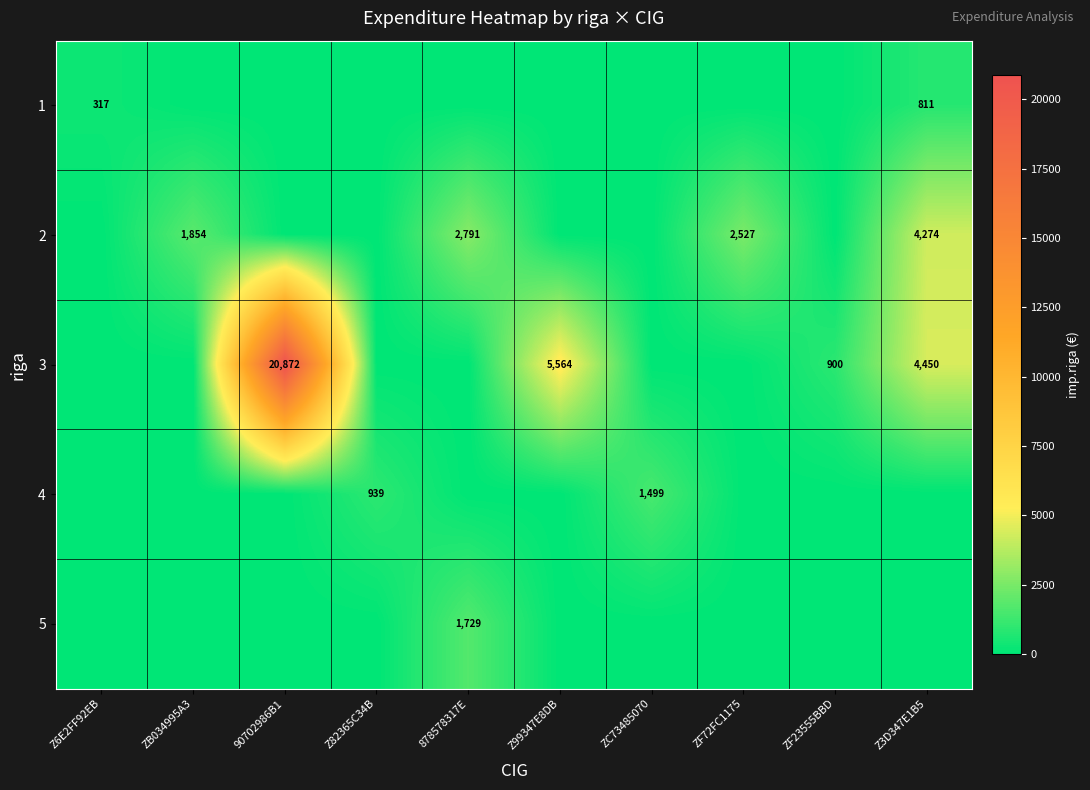

What is the greatest value displayed?

20872